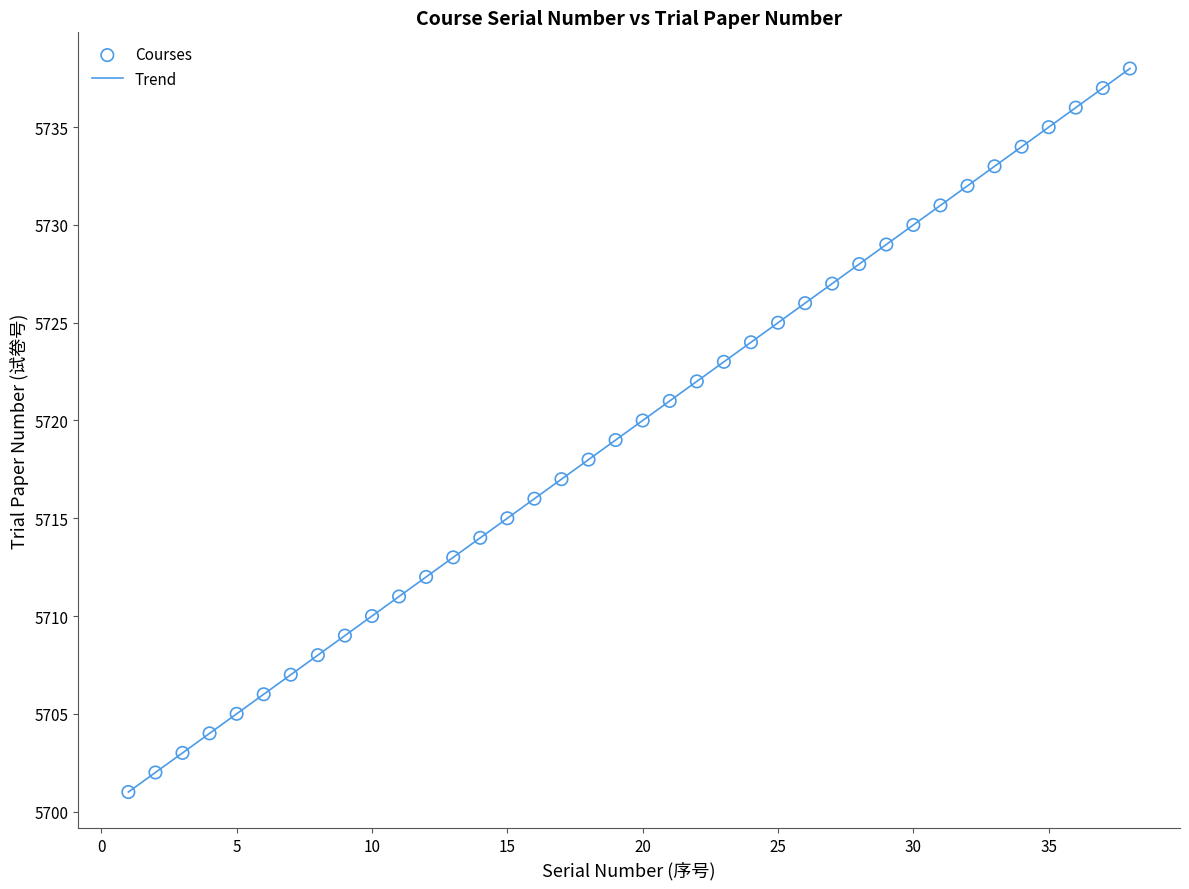

What is the range of X values (max minus min)?

37